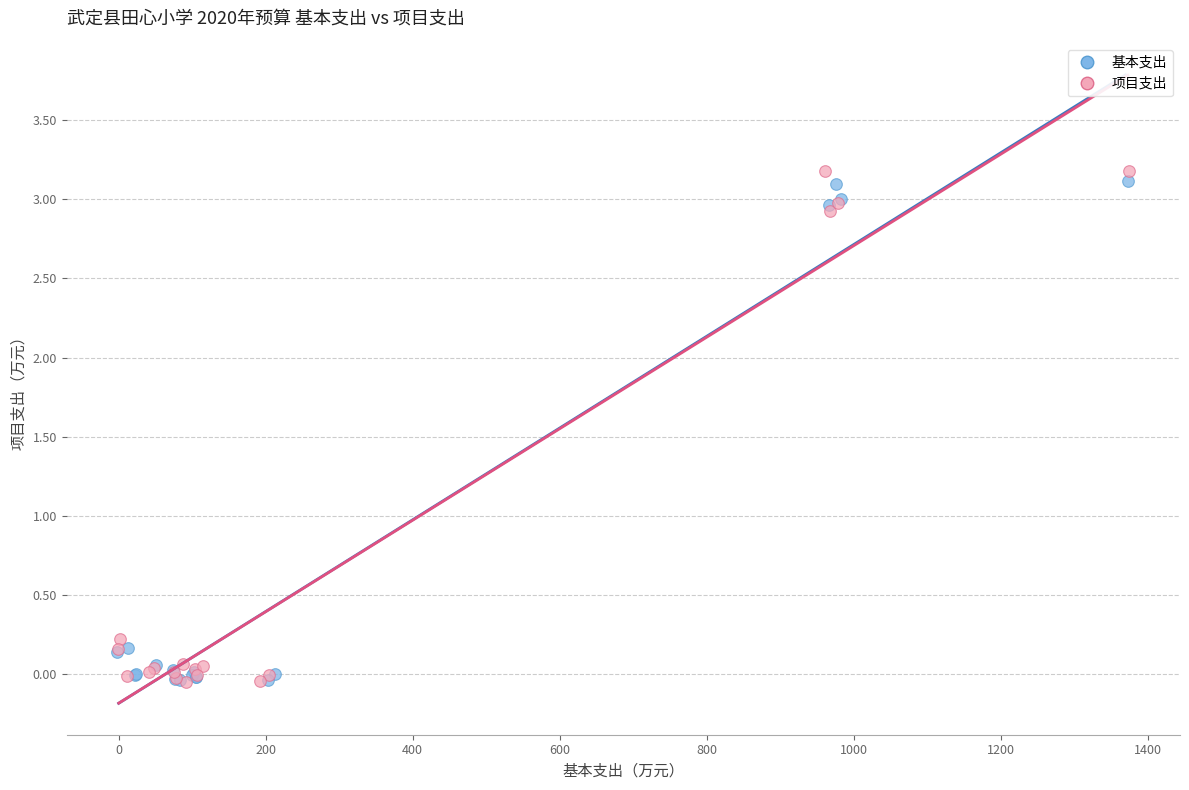

Which series reaches the maximum Y coordinate?

项目支出